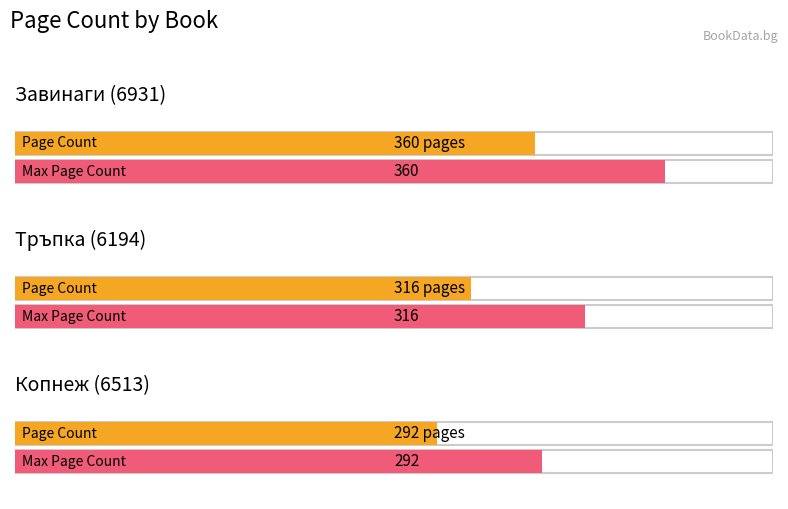

What is the ratio of the value at Копнеж (6513) to the value at Завинаги (6931)?

0.8